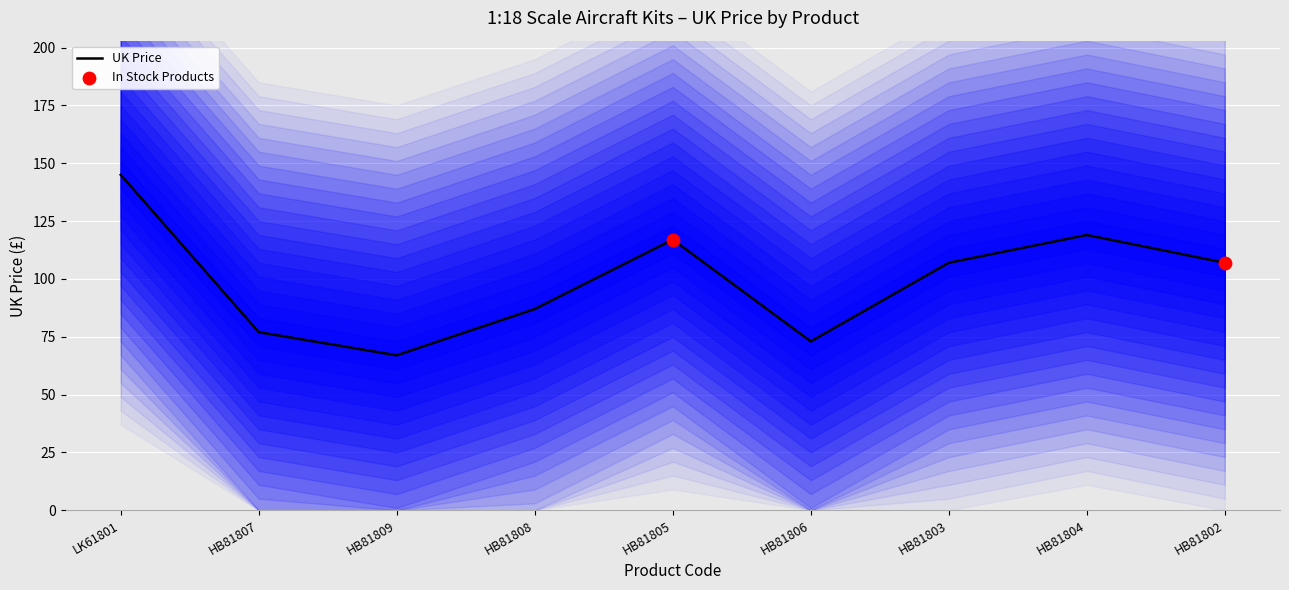

Approximately how many times larger is the value at HB81804 compared to HB81806?

1.6